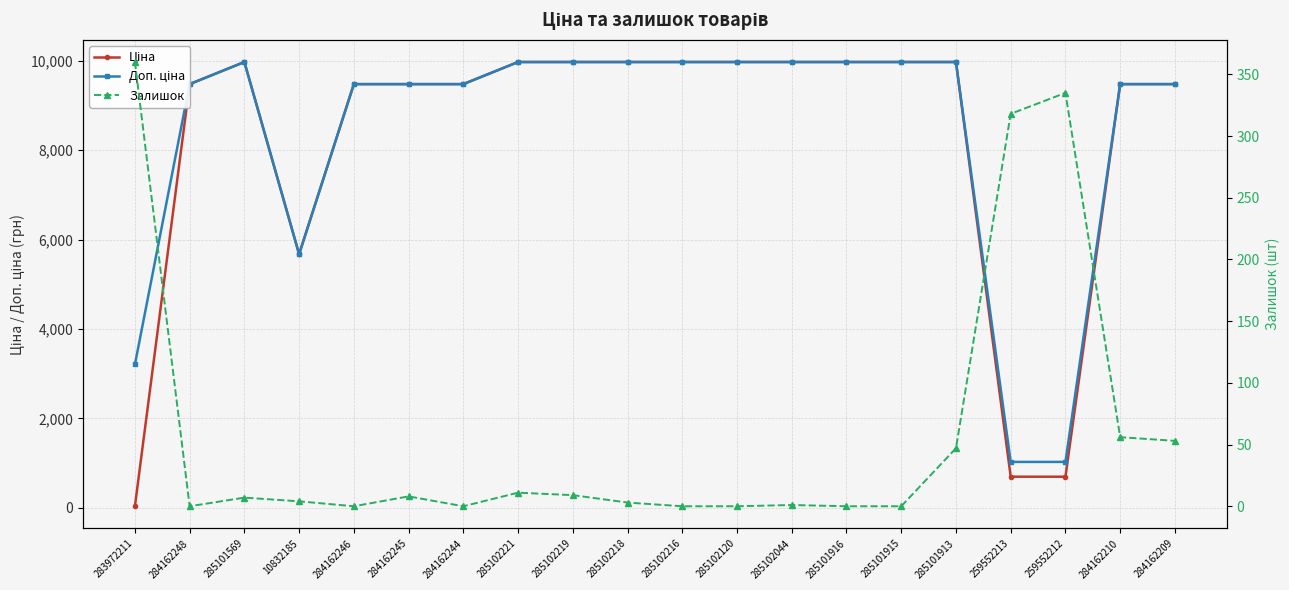

At which label does Доп. ціна reach its peak?

285101569